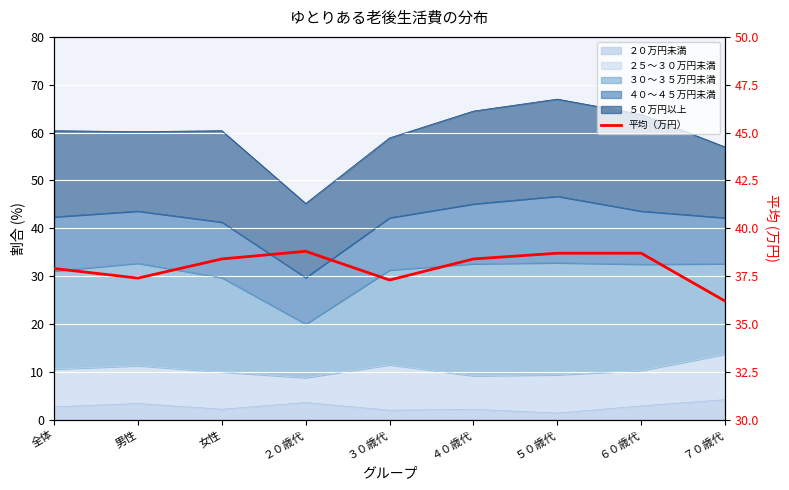

What is the minimum value shown in the chart?

36.2